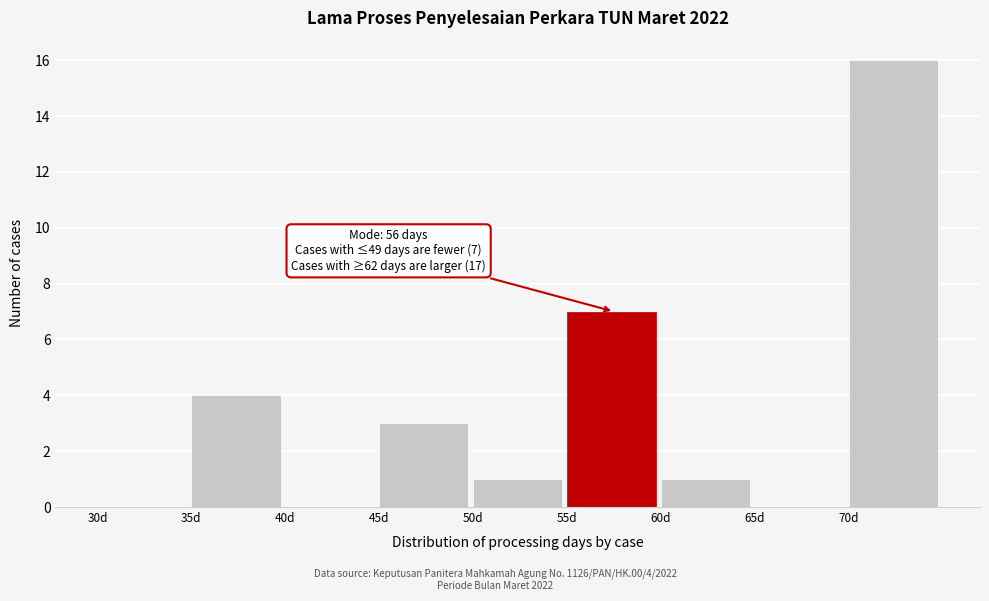

Over which range of the x-axis is the bar tallest?

70 to 75